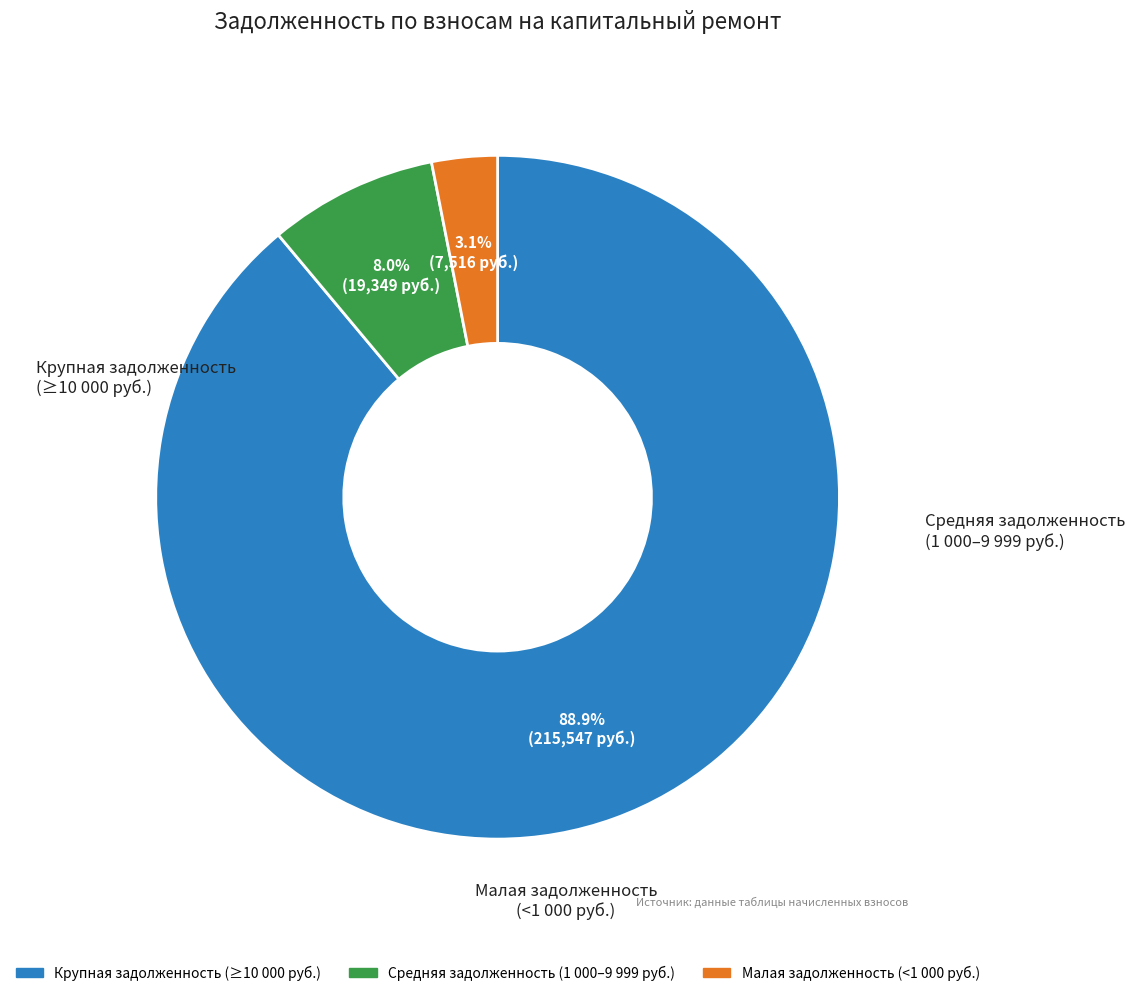

Count the number of slices in the pie.

3